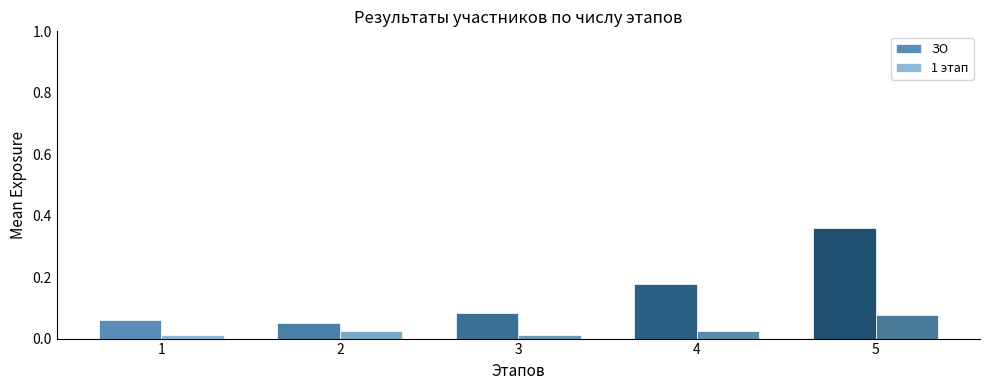

Which series has the largest total across all categories?

ЗО